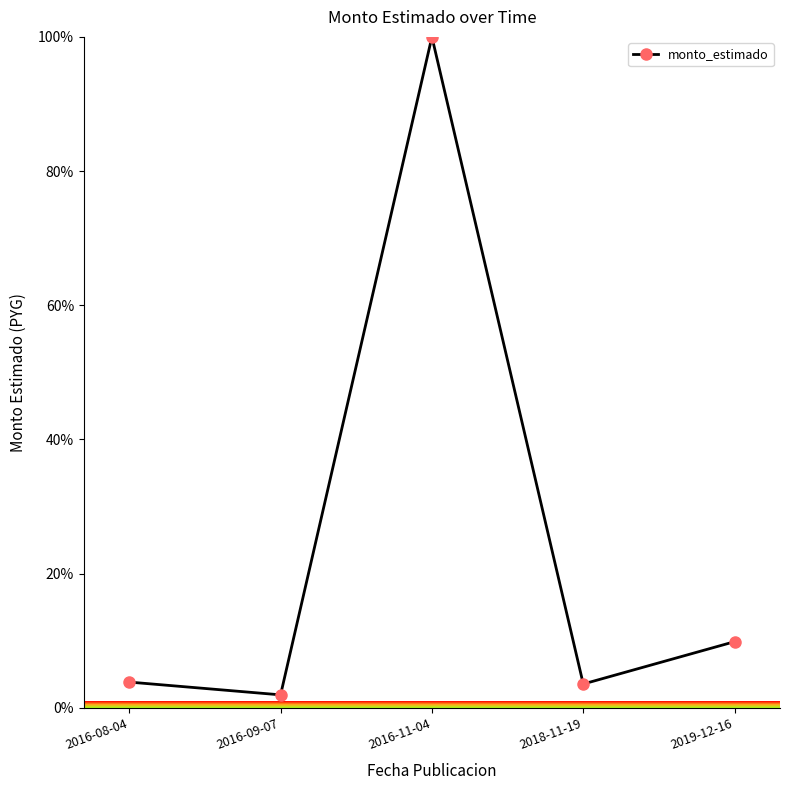

At which category does the chart reach its minimum across all series?

2016-09-07